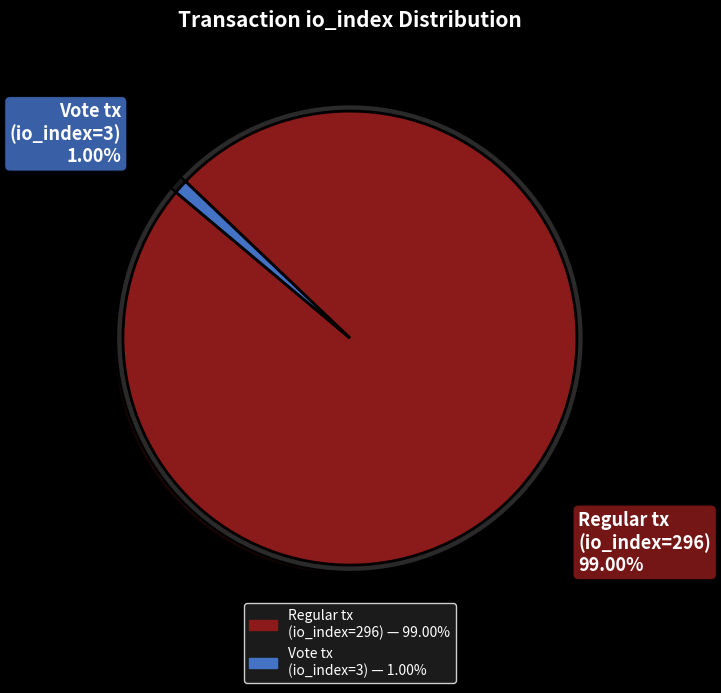

To the nearest percent, what percentage of the pie is Regular tx
(io_index=296)?

99%